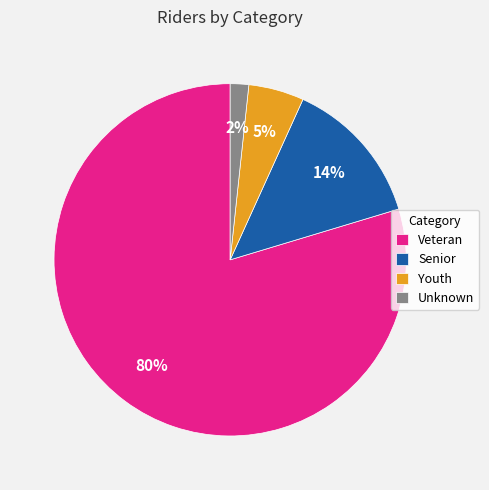

What is the smallest slice in the pie chart?

Unknown